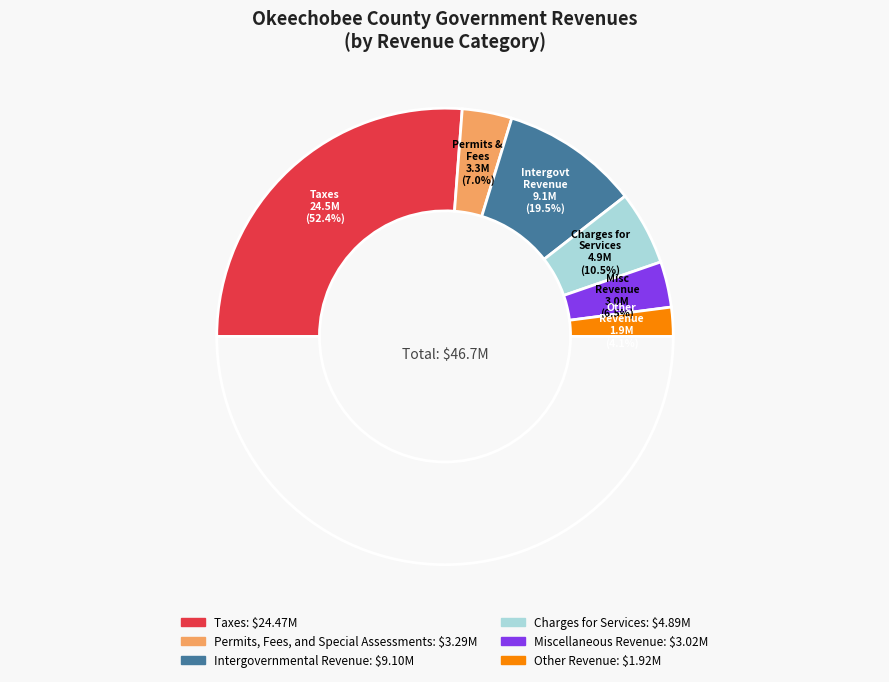

Combined, what portion of the pie is Intergovernmental Revenue and Miscellaneous Revenue?

26.0%